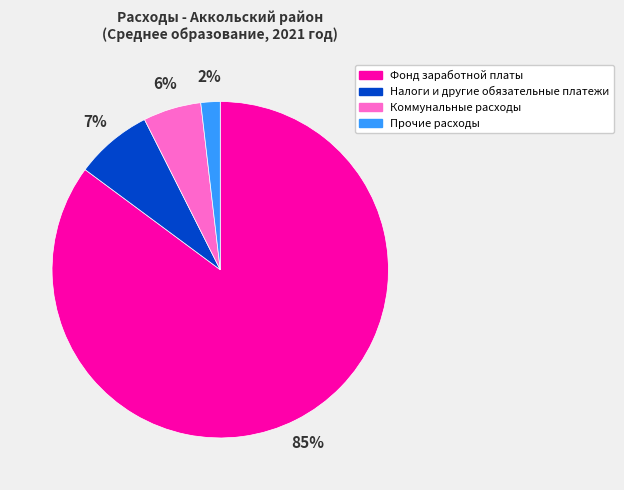

To the nearest percent, what percentage of the pie is Прочие расходы?

2%